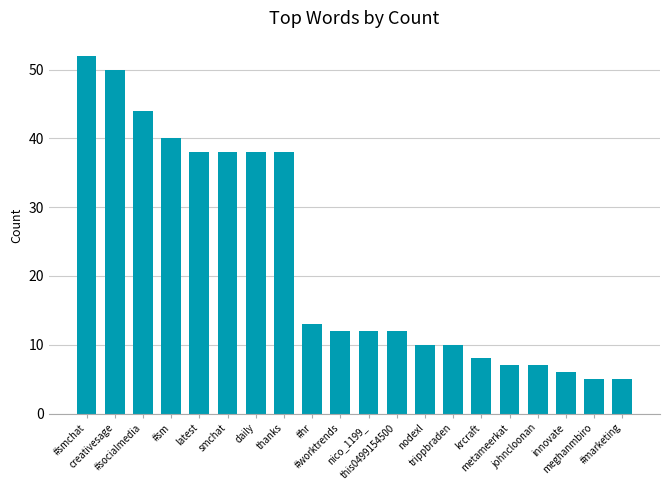

Reading right to left, list all the values displayed in this chart.

5	5	6	7	7	8	10	10	12	12	12	13	38	38	38	38	40	44	50	52